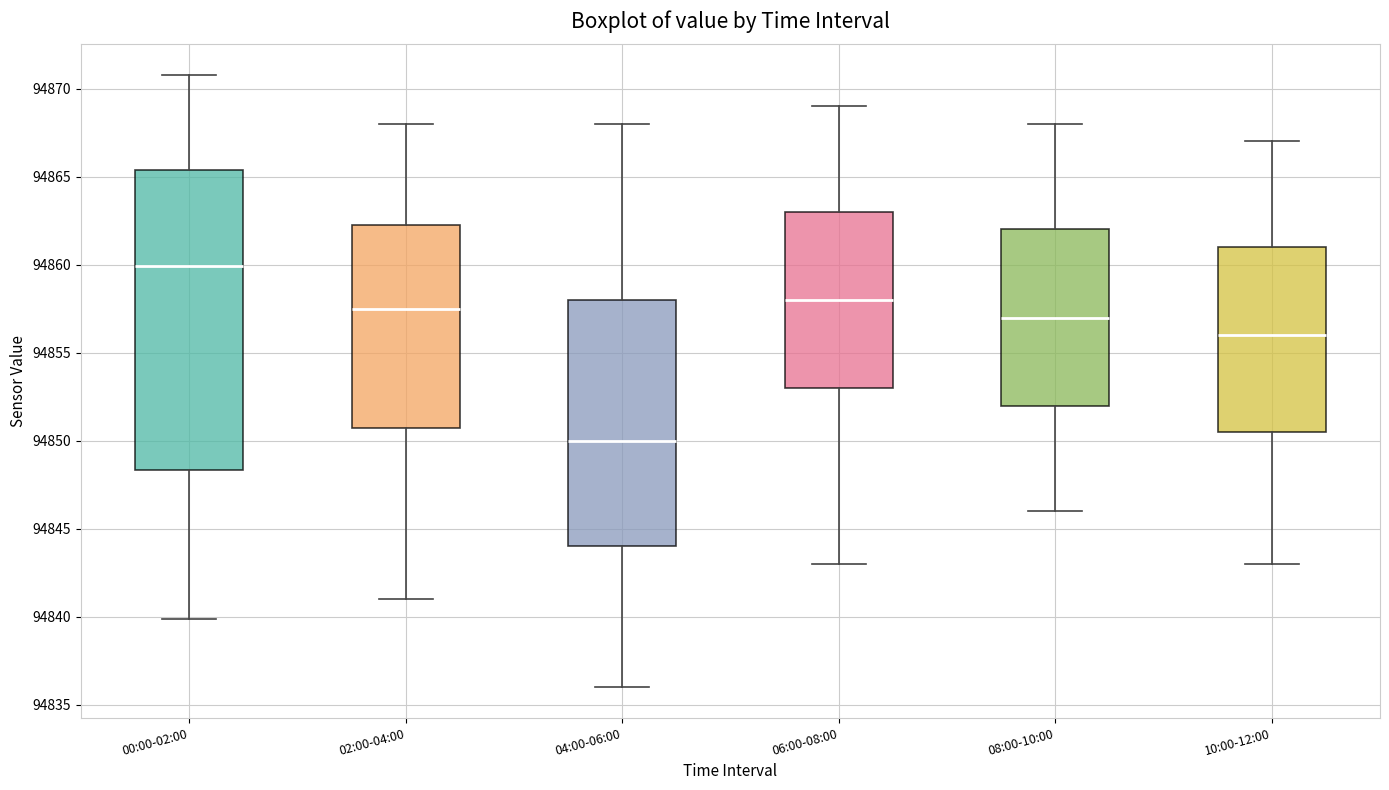

Comparing the boxes themselves (not the whiskers), which one is the tallest?

00:00-02:00